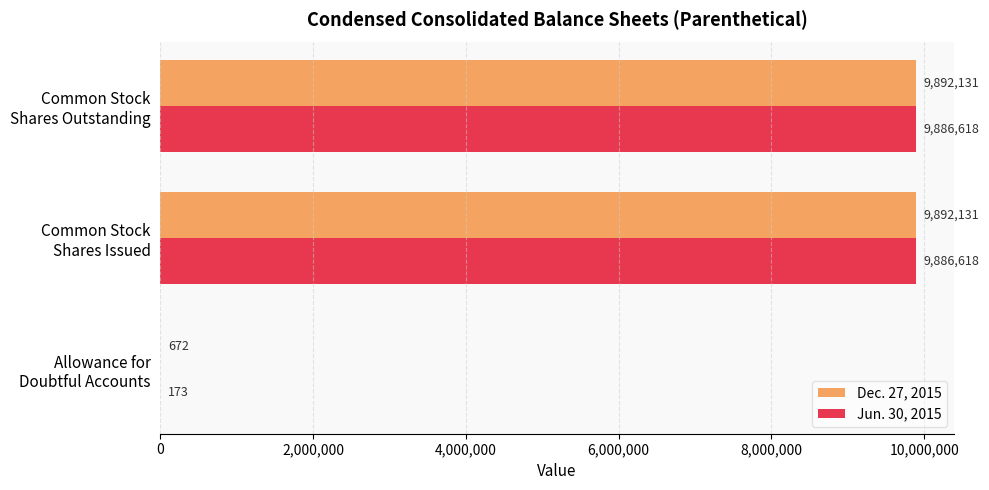

What is the sum of all Dec. 27, 2015 values?

19784934